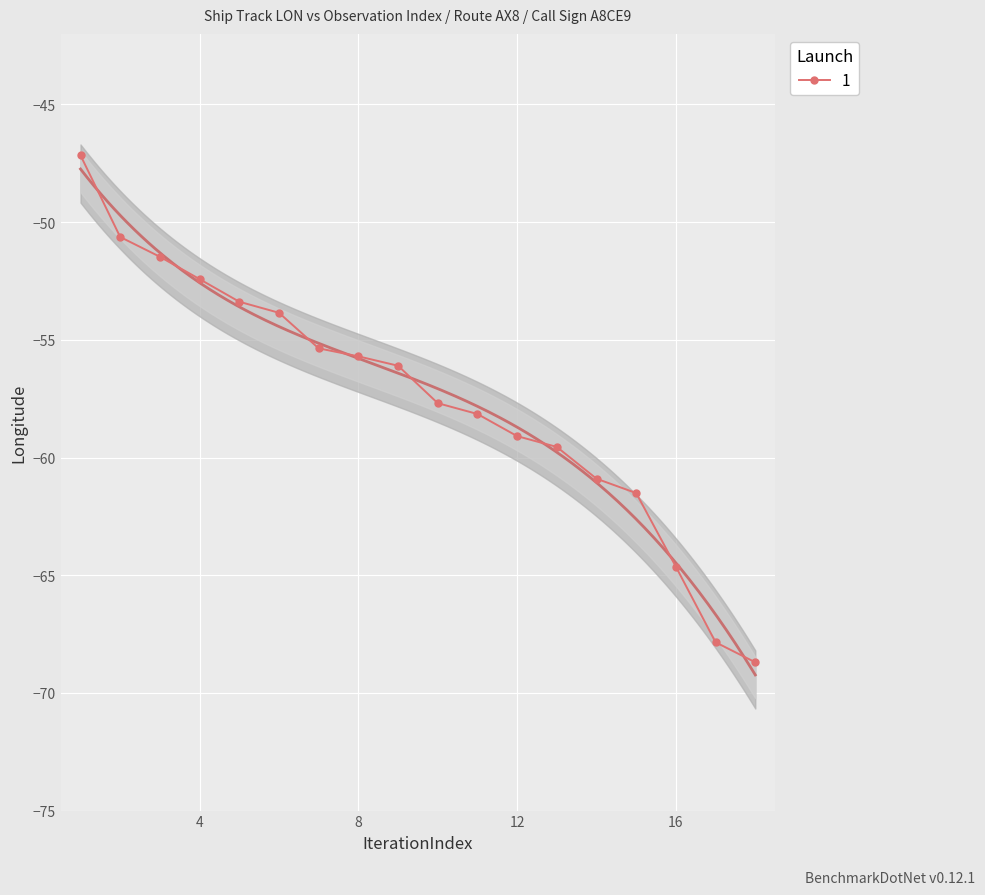

True or false: the data shows -79.2 at 9.

False